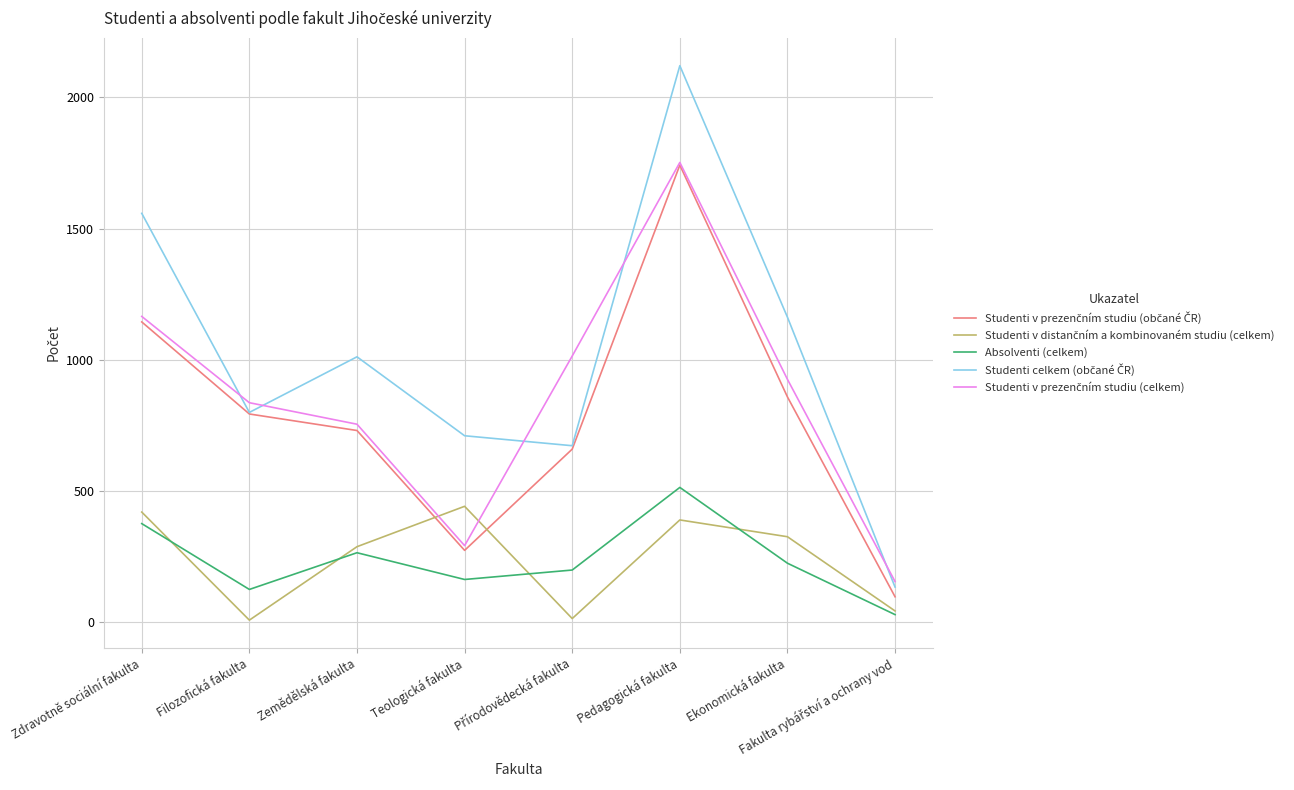

What is the difference between the highest and lowest values at Zdravotně sociální fakulta?

1183